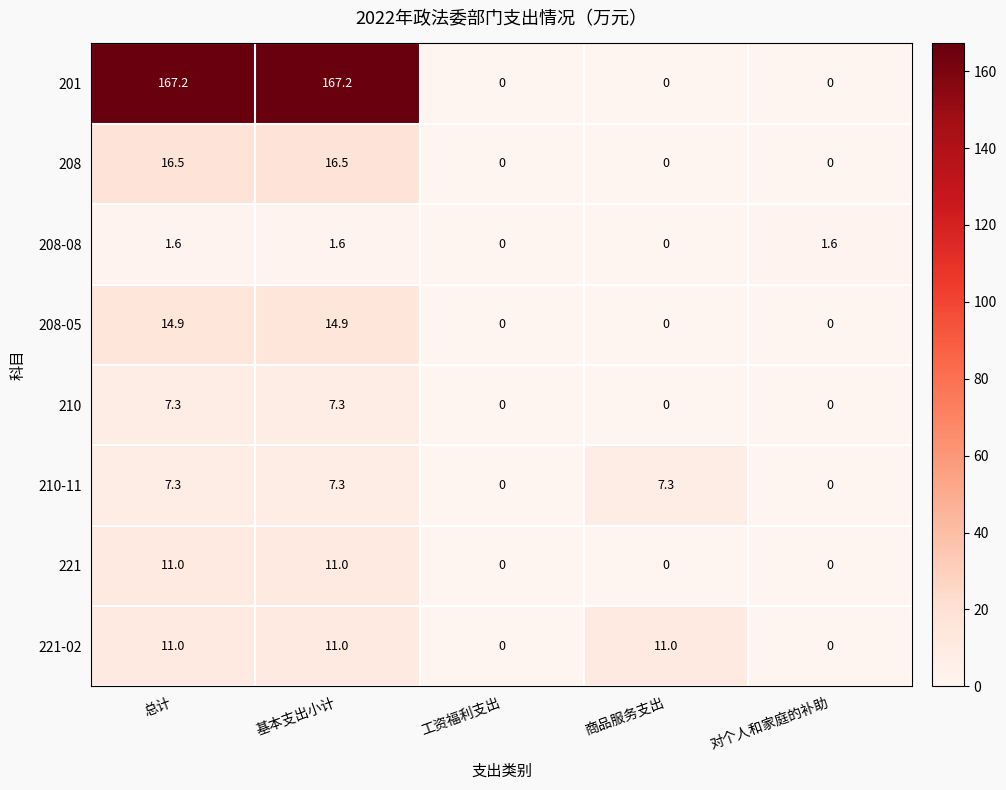

What is the difference between the second highest and second lowest values in the 210-11 series?

7.3